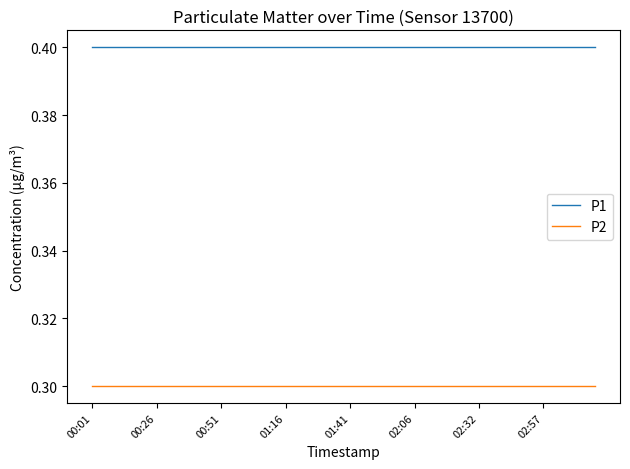

True or false: P2 and P1 intersect in this chart.

False